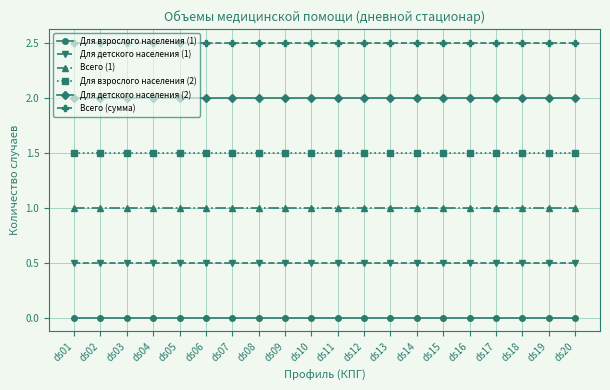

What is the maximum value for Для детского населения (2)?

2.0